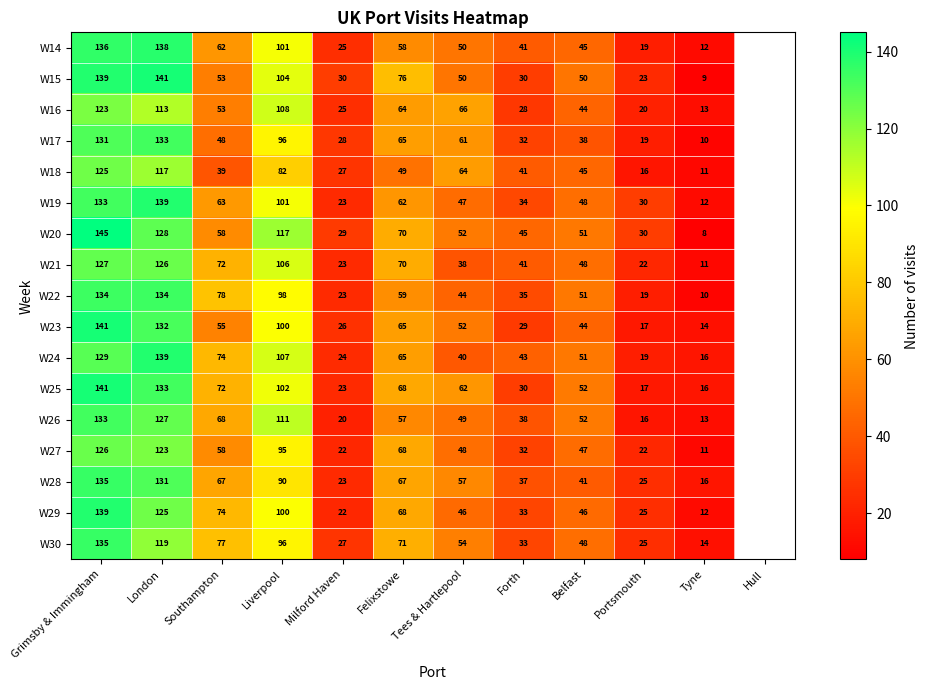

Which series changed the most between Tees & Hartlepool and Belfast?

W17